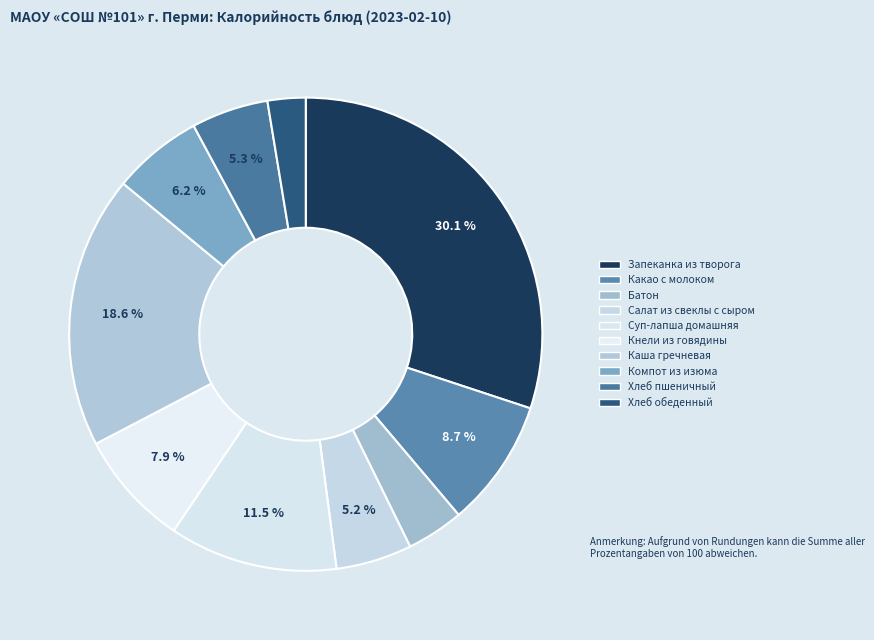

To the nearest percent, what is the difference between the largest and smallest slice percentages?

27%